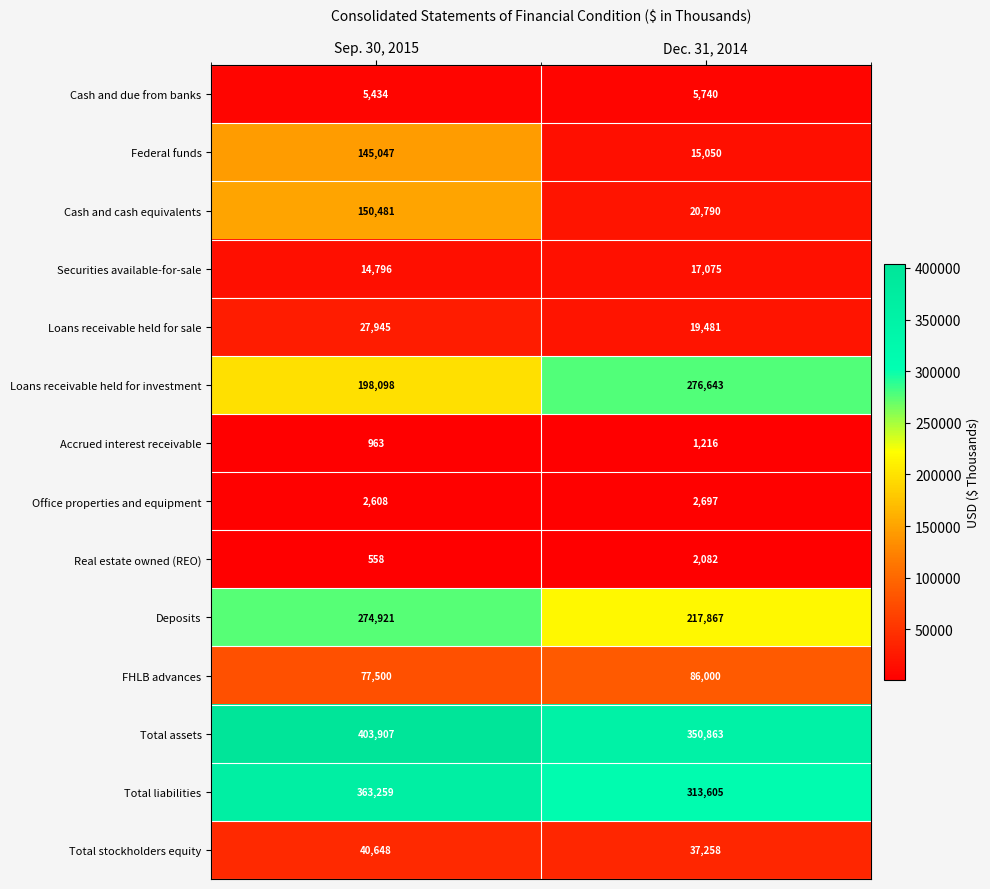

What is the average value of the Accrued interest receivable series?

1090